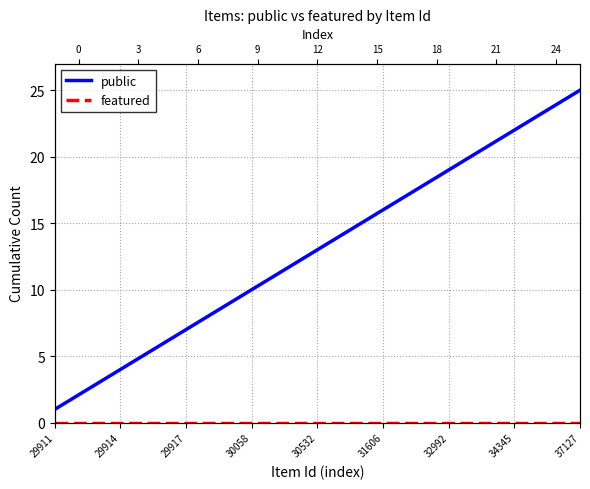

Which category has the lowest value across all series?

29911